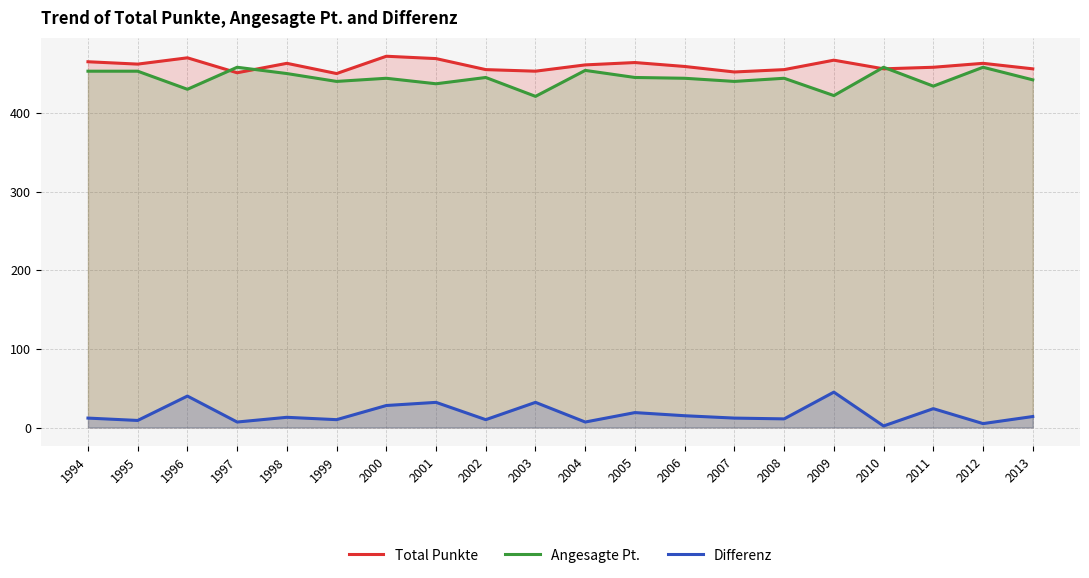

True or false: Differenz has more than 2 points higher than both neighbors.

True